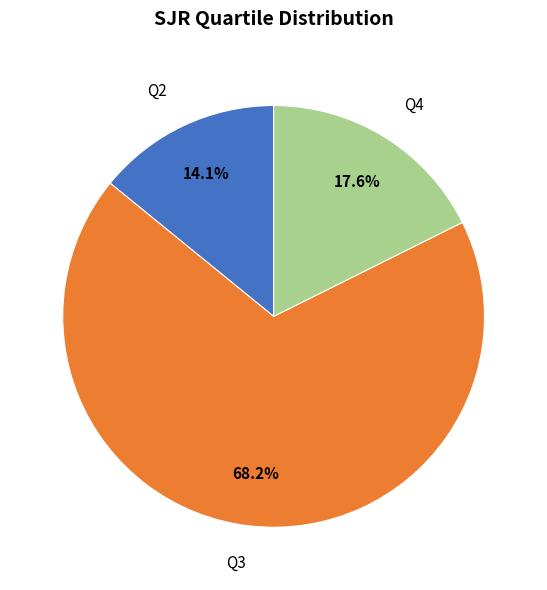

Approximately how many times larger is the value at Q3 compared to Q4?

3.9